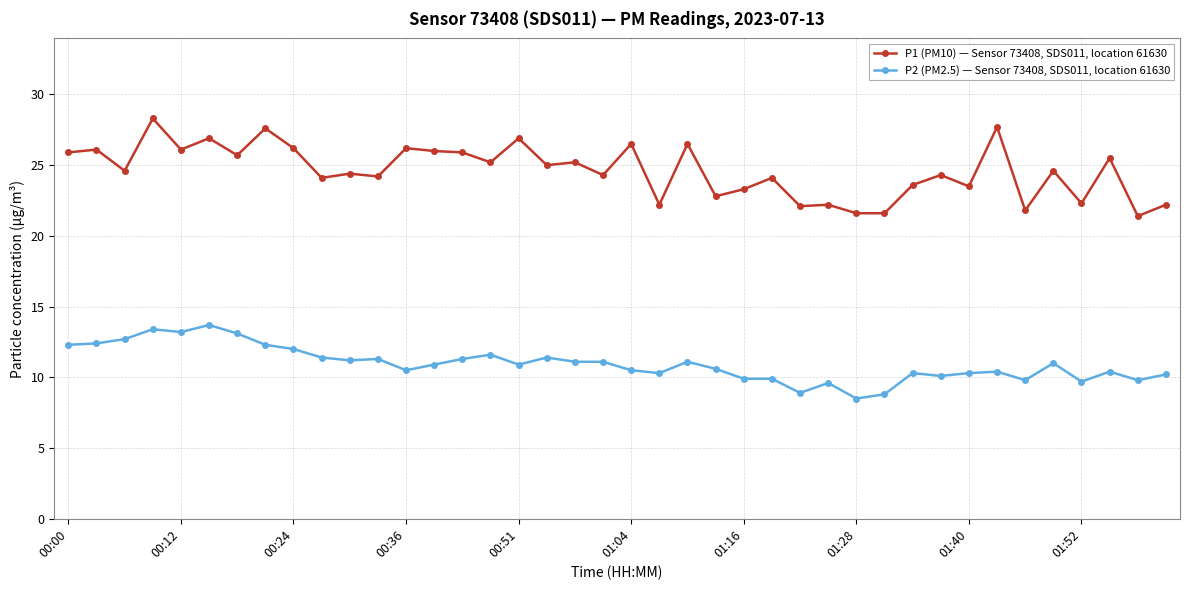

Which series has the widest spread of values?

P1 (PM10) — Sensor 73408, SDS011, location 61630